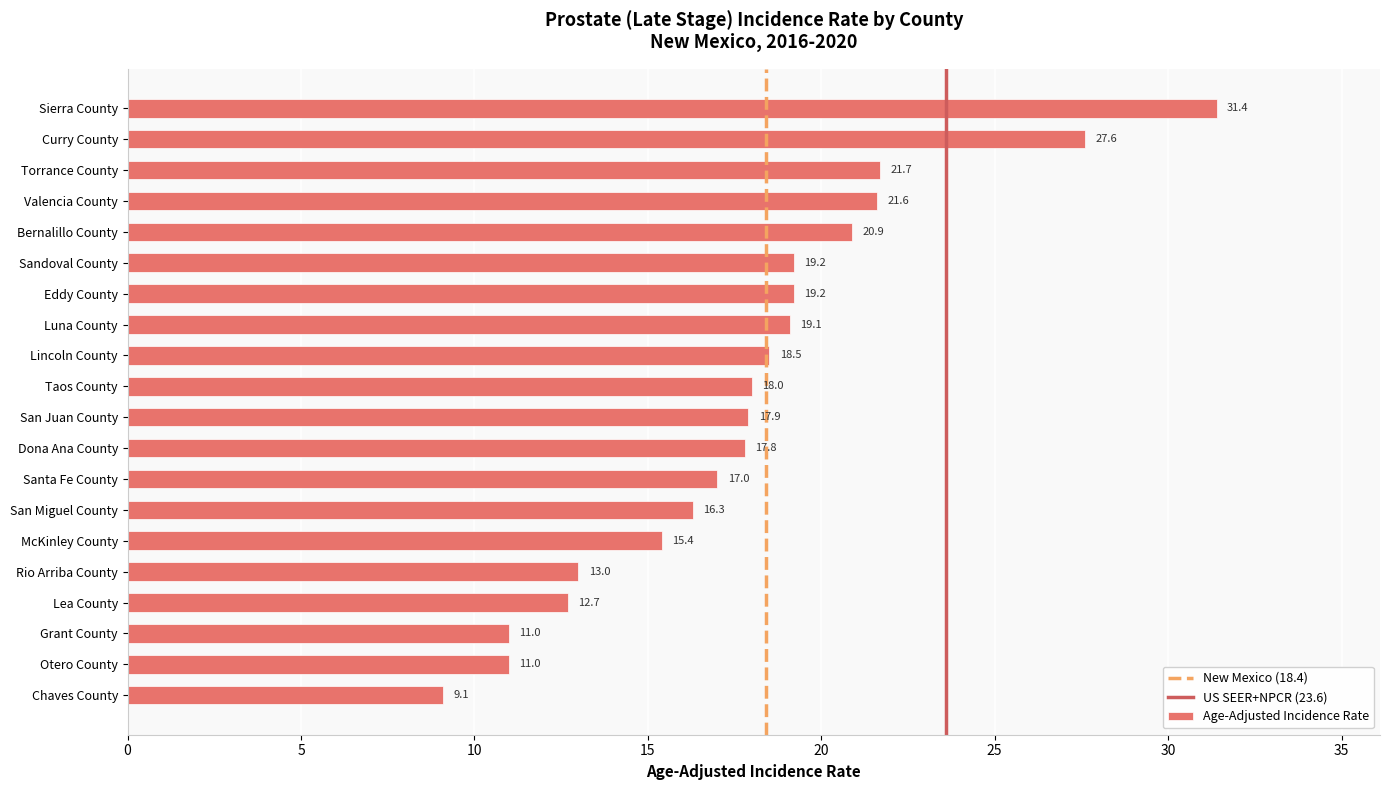

What position from the bottom is San Juan County?

10